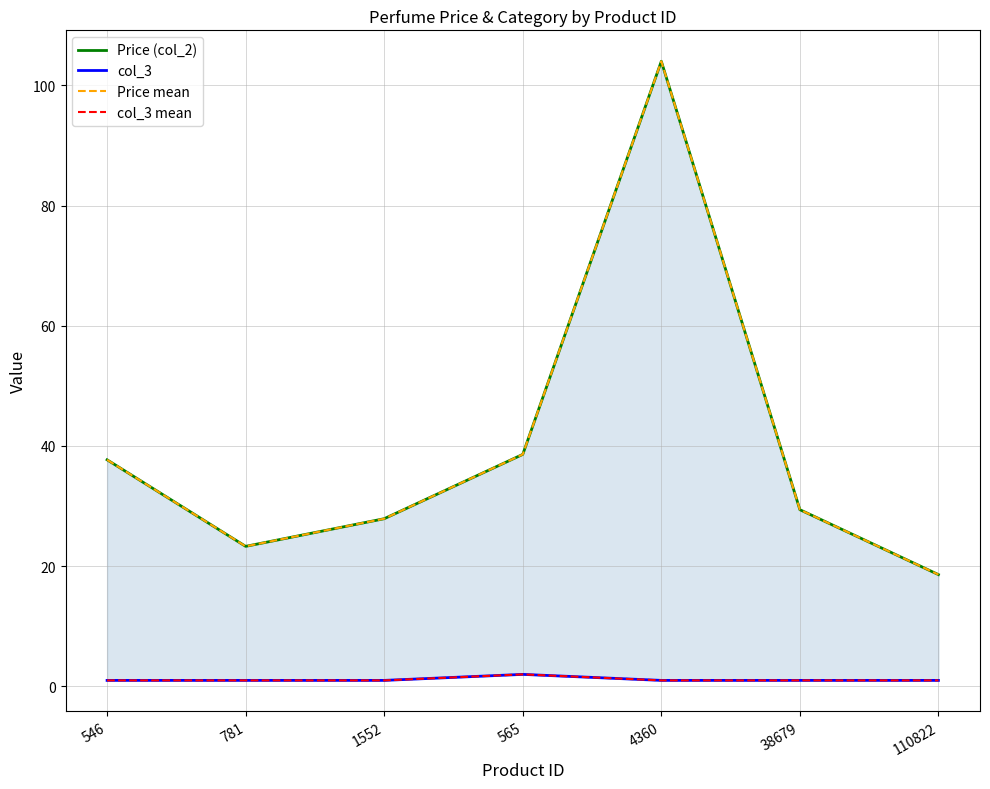

What is the difference between the Price mean values at 1552 and 546?

9.8